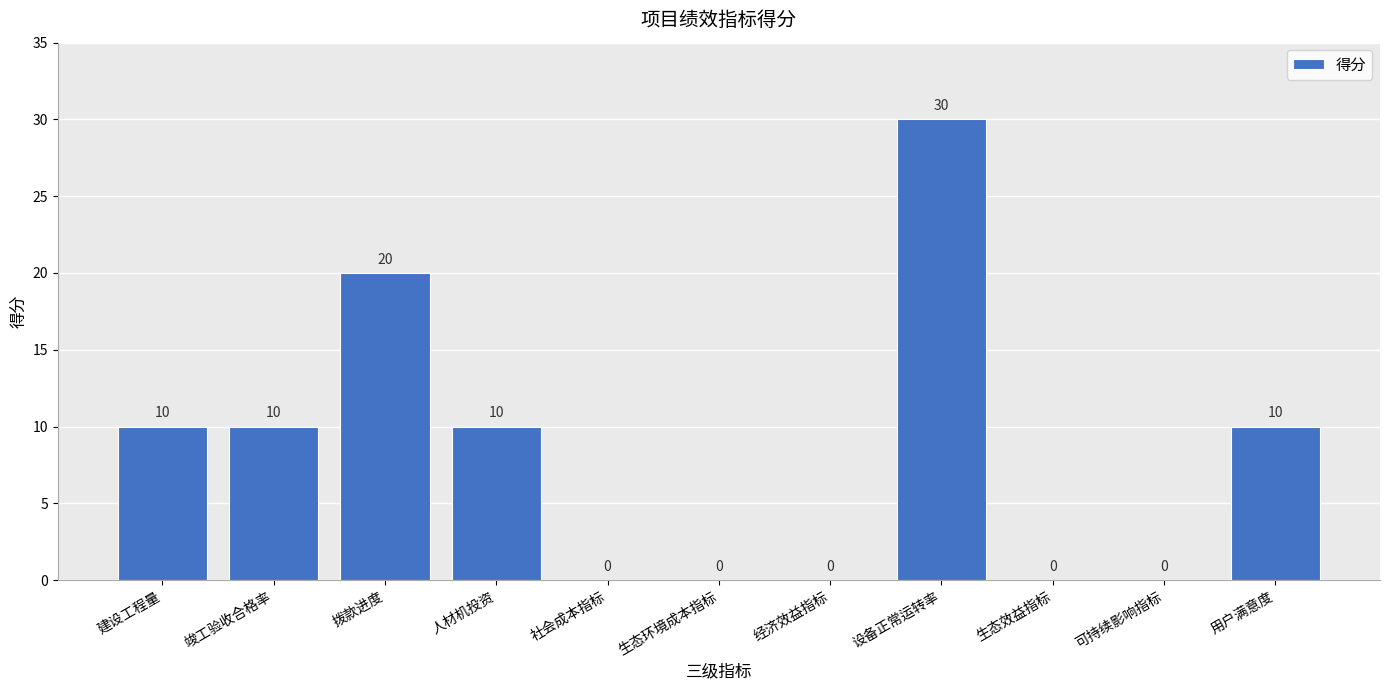

Reading left to right, what are all the values shown in this chart?

建设工程量=10	竣工验收合格率=10	拨款进度=20	人材机投资=10	社会成本指标=0	生态环境成本指标=0	经济效益指标=0	设备正常运转率=30	生态效益指标=0	可持续影响指标=0	用户满意度=10